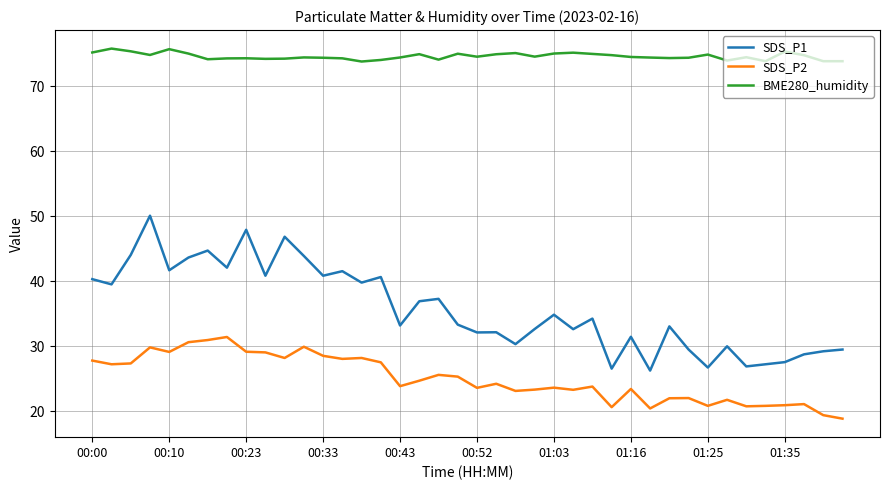

True or false: SDS_P1 and SDS_P2 cross at least once.

False